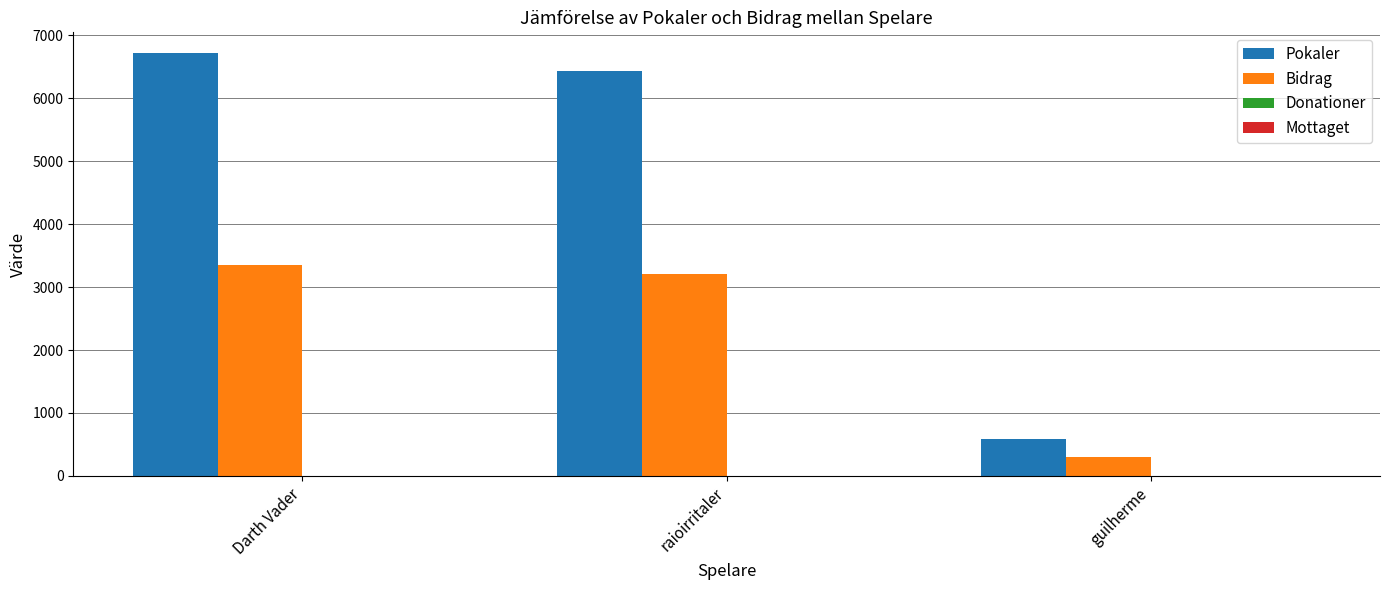

At guilherme, list the series in order from largest to smallest.

Pokaler, Bidrag